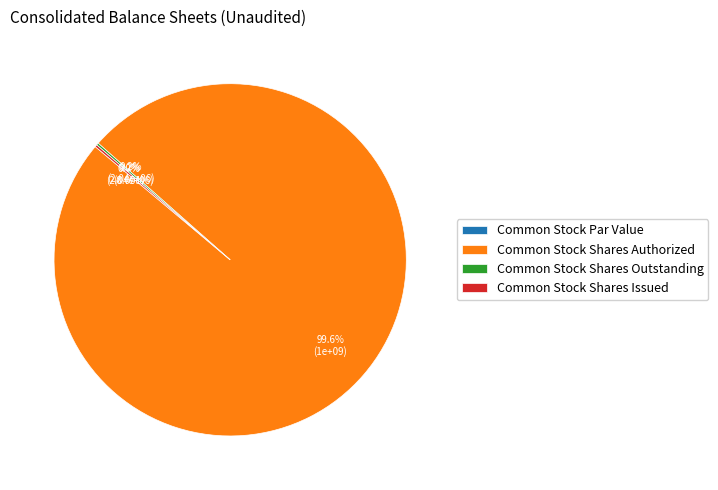

How much of the chart is everything except Common Stock Par Value?

100.0%